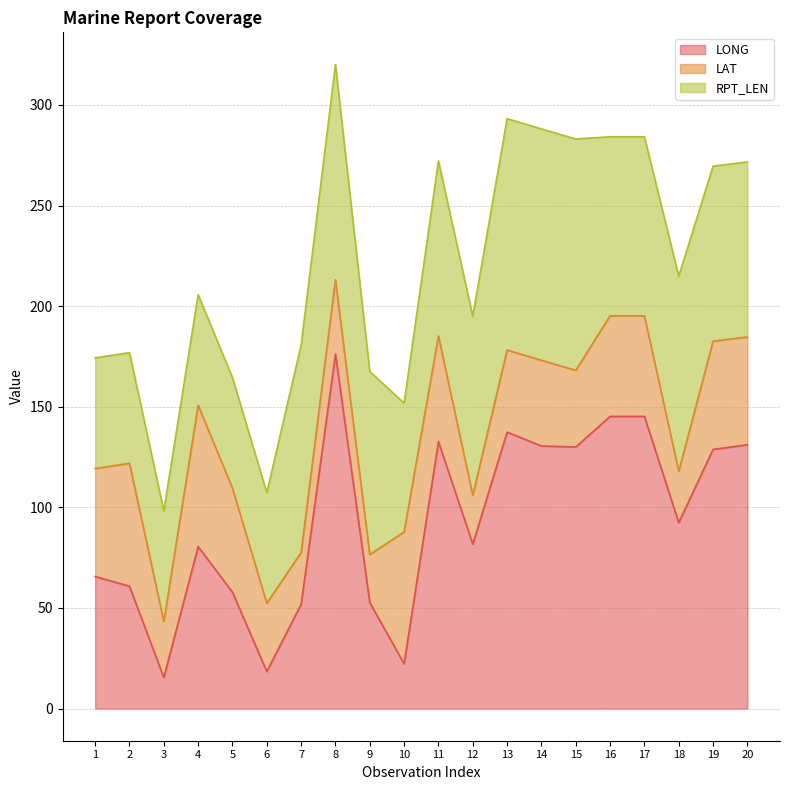

At which category is the sum across all series the highest?

8